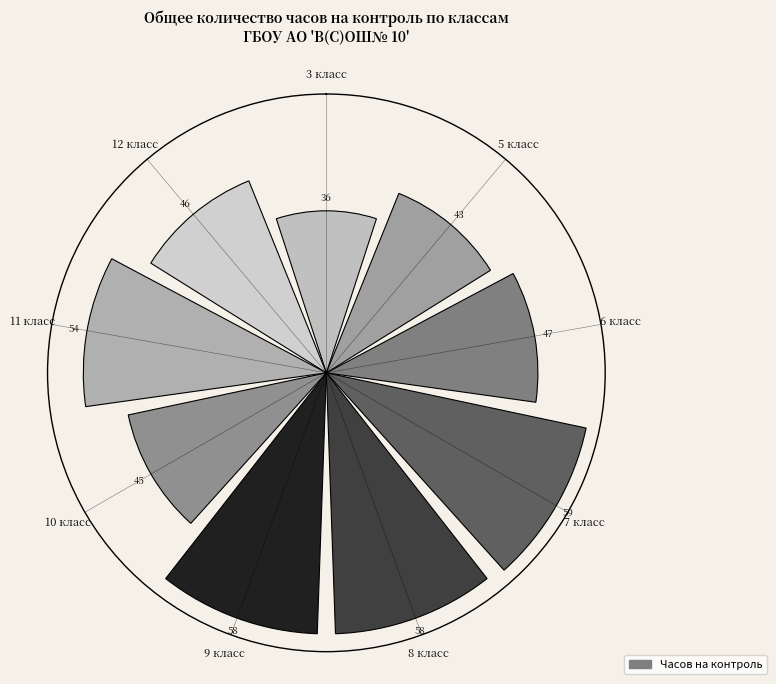

How many bars are there in total?

9